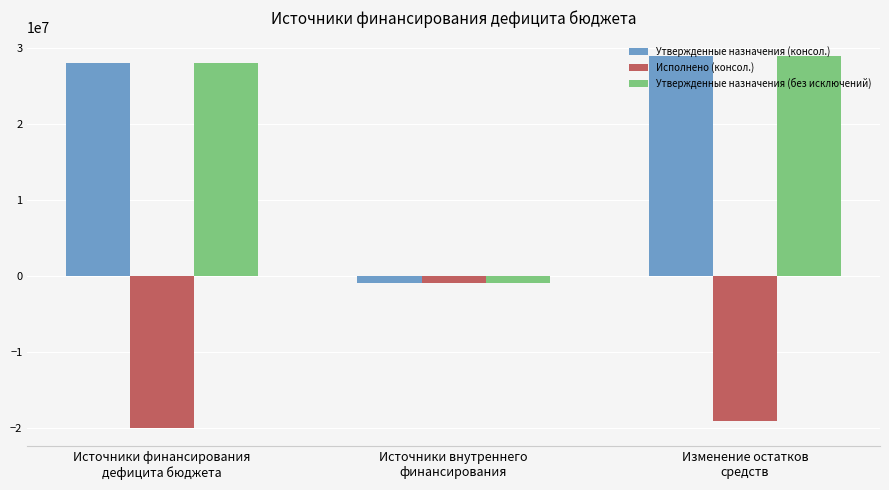

The value of Исполнено (консол.) at Источники внутреннего
финансирования is -890184.4. True or false?

True